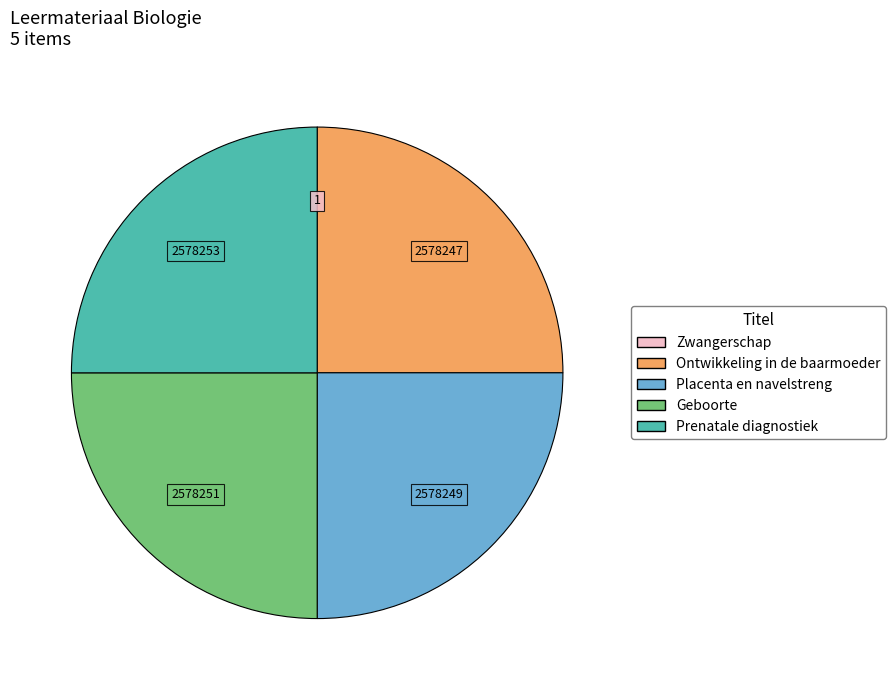

Does Prenatale diagnostiek account for over 50% of the chart?

No